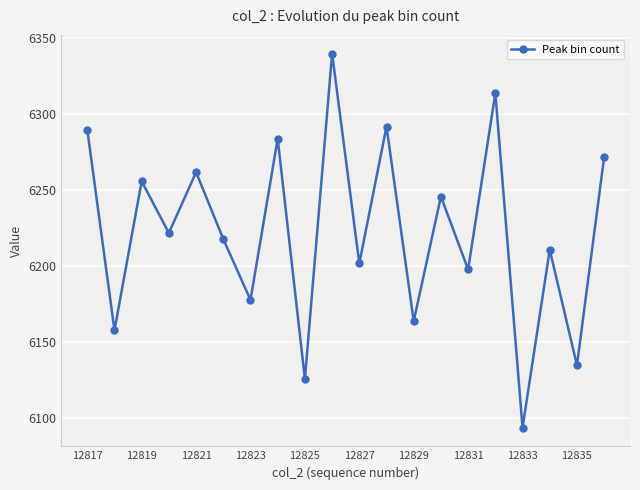

What is the value of the 16th point from the left?

6314